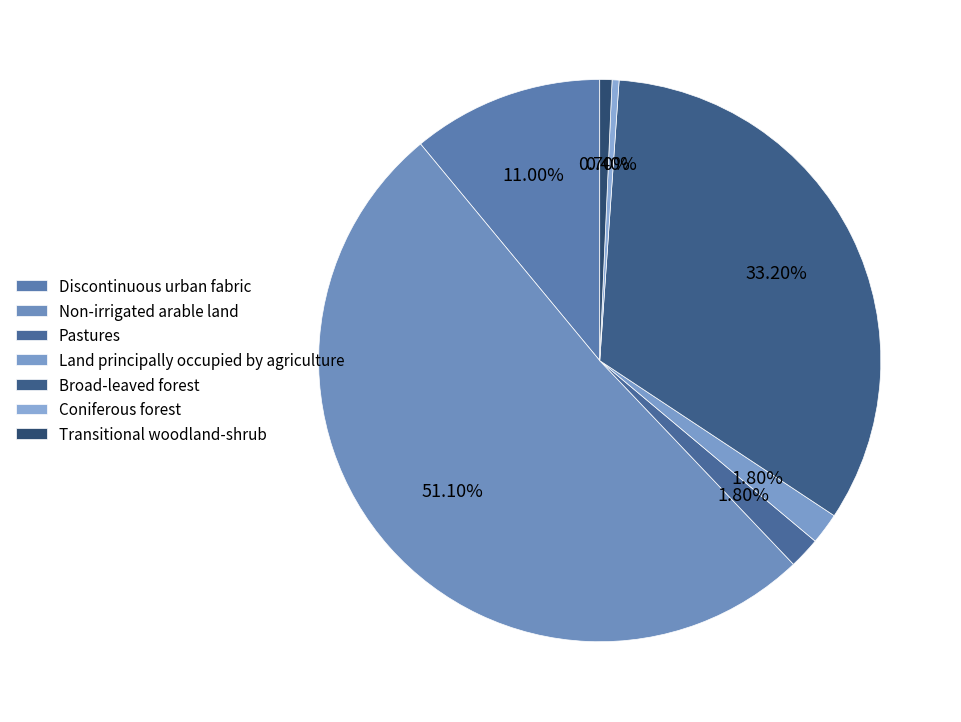

The Discontinuous urban fabric slice represents 1% of the pie. True or false?

False